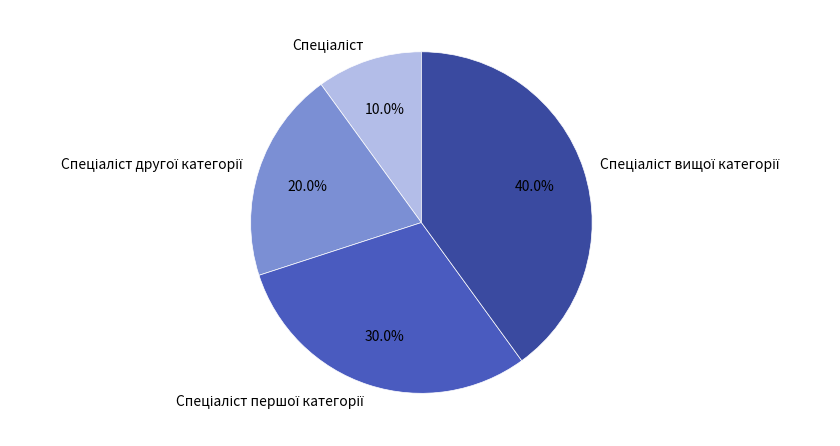

How many slices are in this pie chart?

4